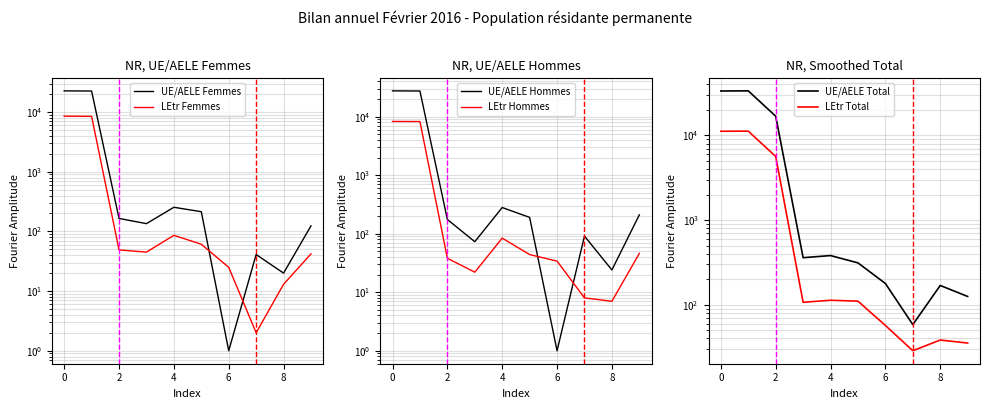

Count the number of data series in this chart.

6